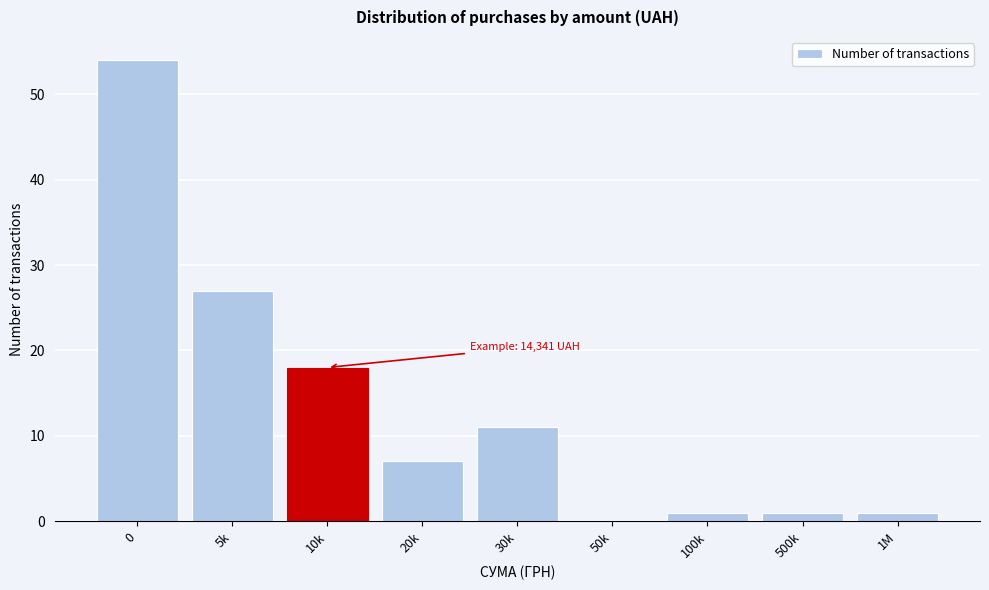

Reading left to right, list all the values displayed in this chart.

0=54	5k=27	10k=18	20k=7	30k=11	50k=0	100k=1	500k=1	1M=1